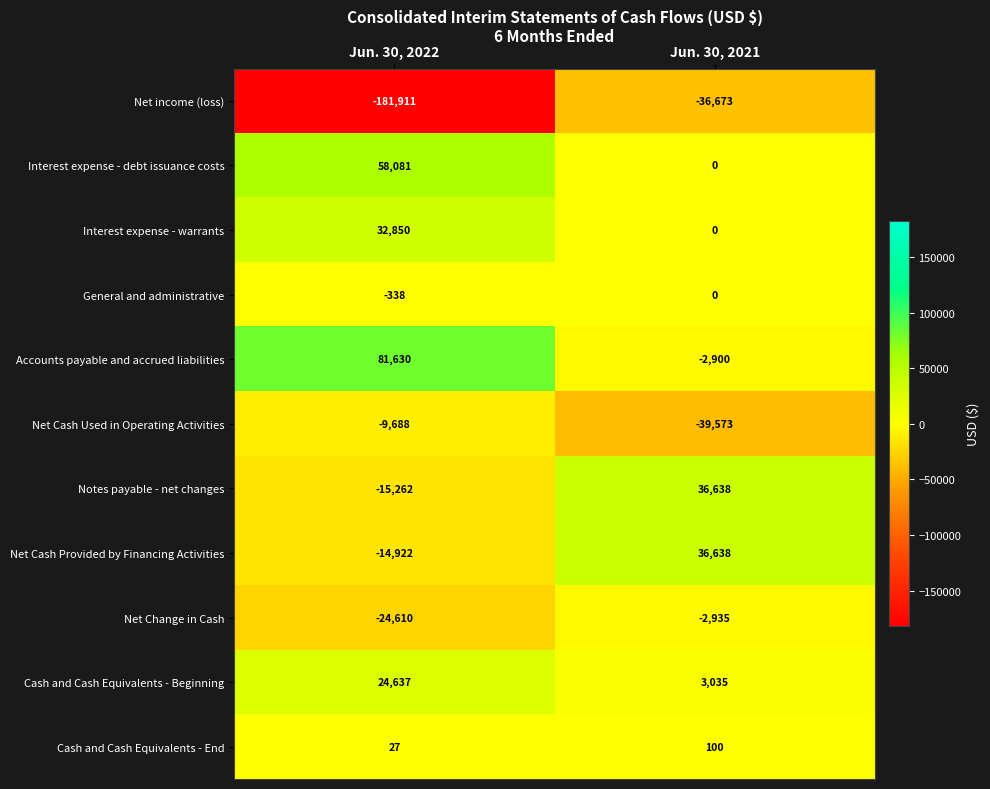

Where is Net Change in Cash nearest to the value -13772?

Jun. 30, 2021